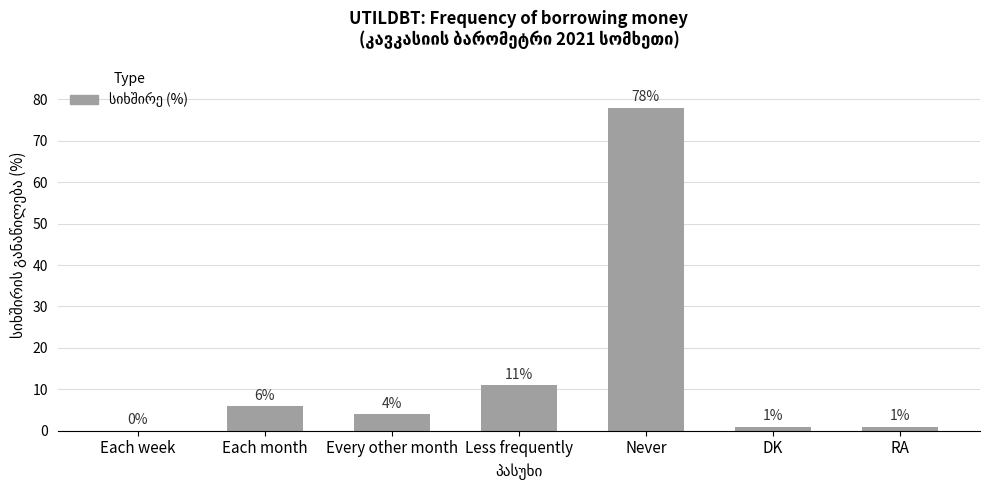

What is the change in value from Each week to Every other month?

+4